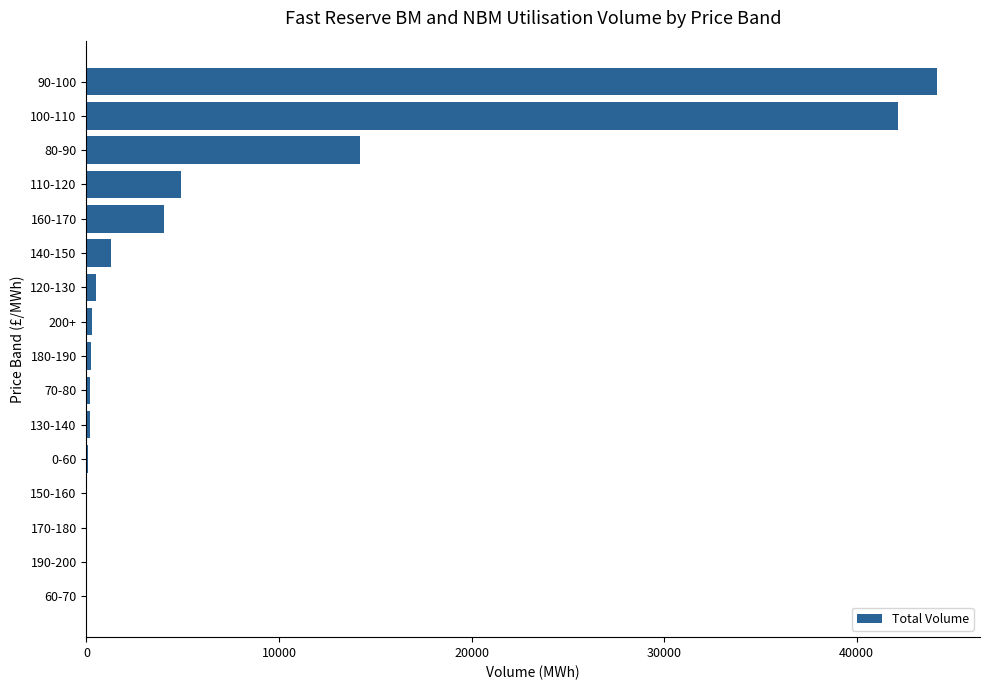

Between 160-170 and 190-200, which is larger?

160-170